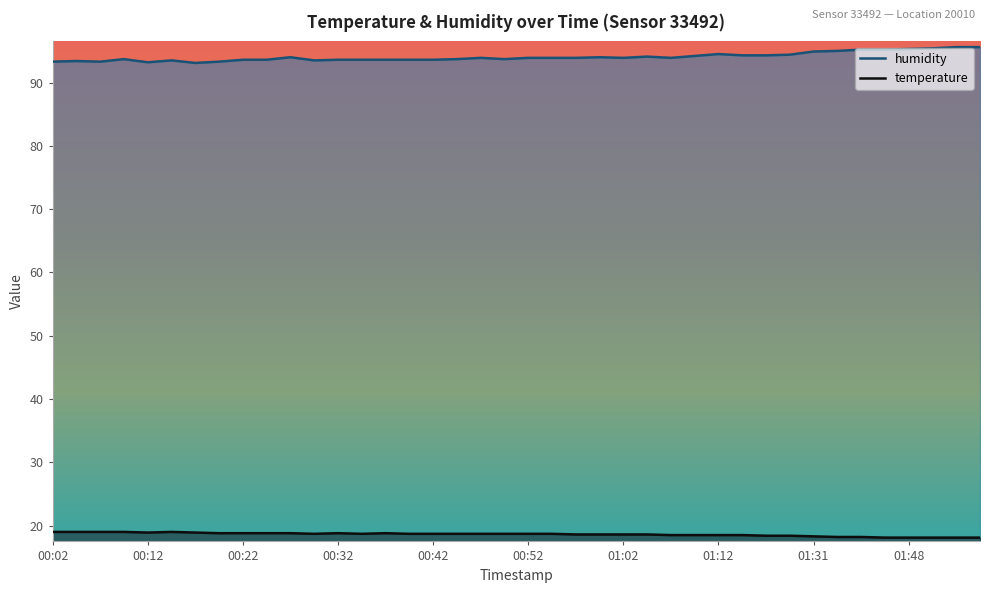

Does the chart display data point markers on the line(s)?

No